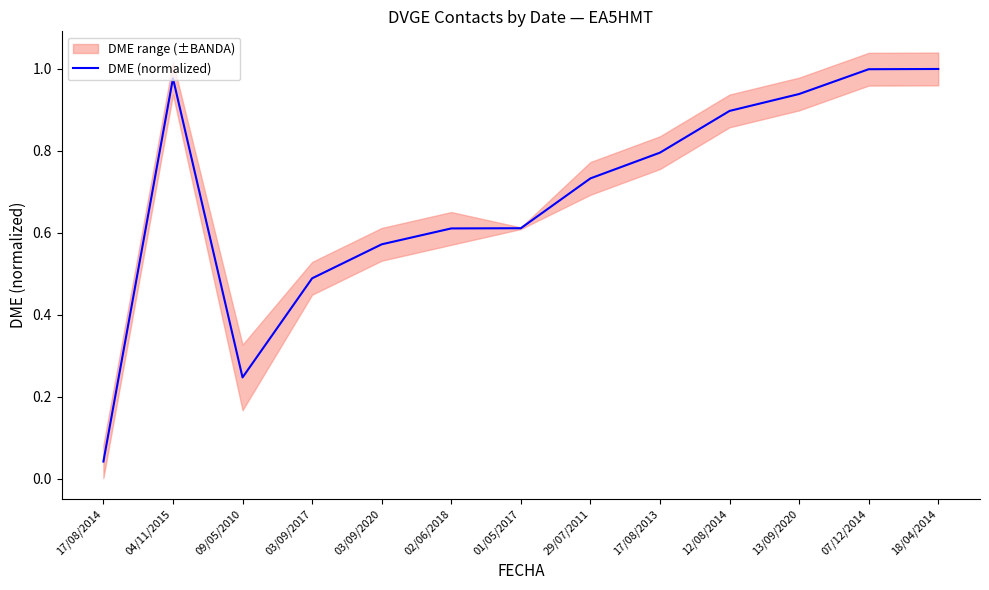

Which label corresponds to the smallest value in the chart?

17/08/2014